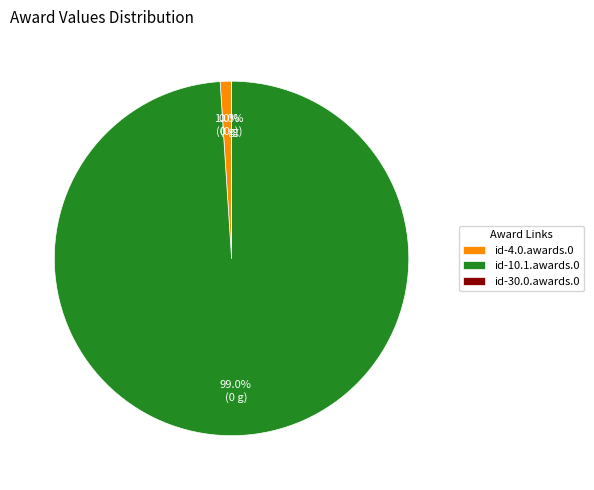

To the nearest percent, what is the average slice percentage?

33%